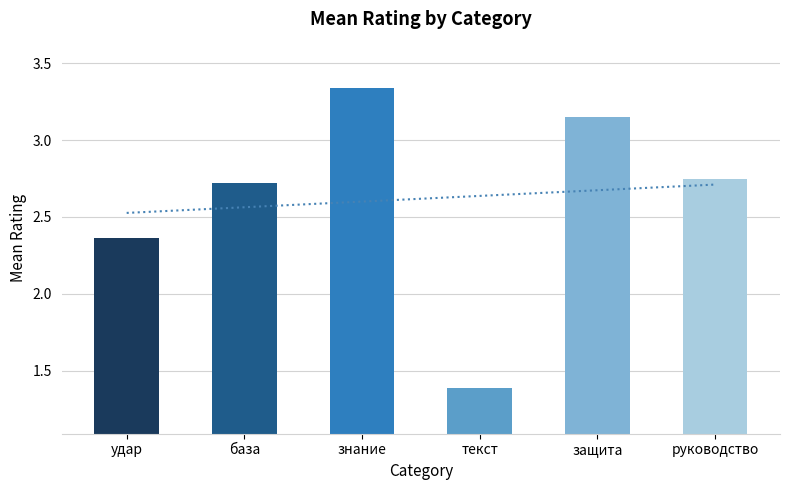

How many groups of bars are there?

6